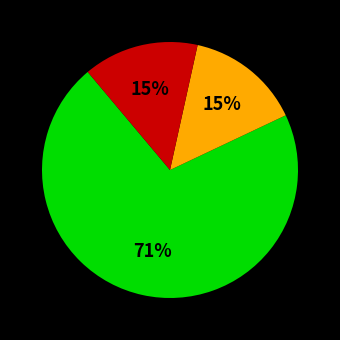

Is there a majority slice in this chart?

Yes